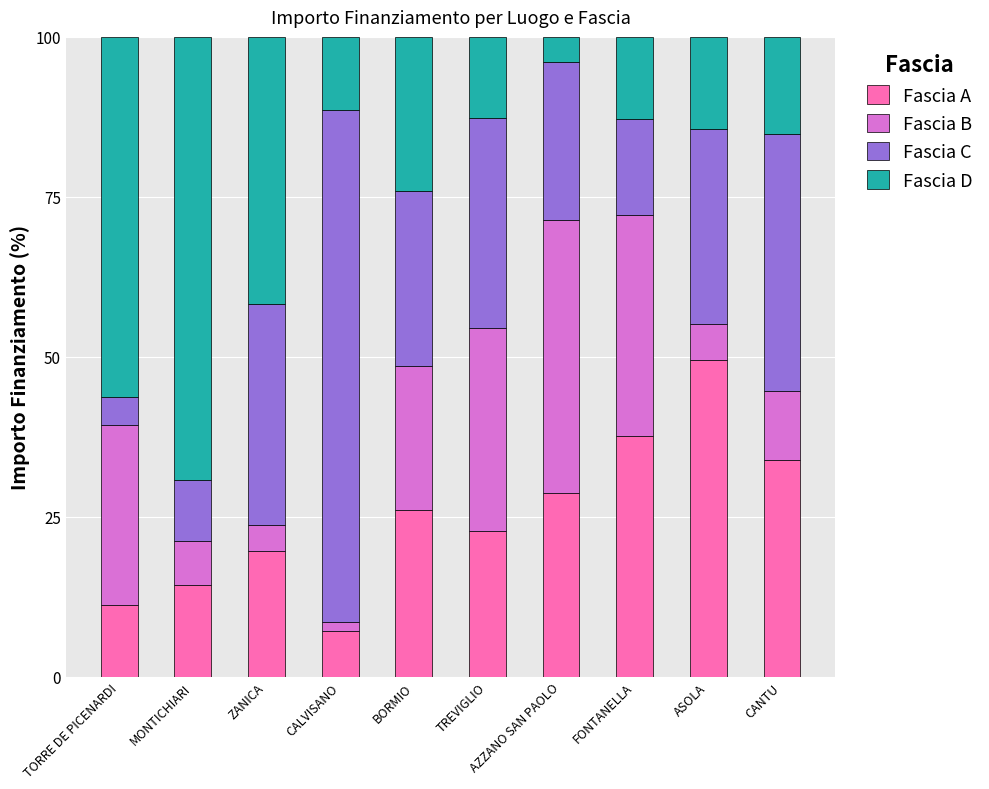

What are all the series names shown in the legend?

Fascia A, Fascia B, Fascia C, Fascia D